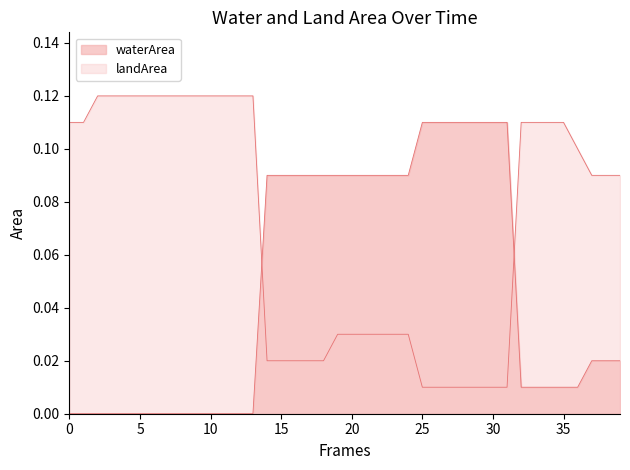

Which series has the largest range (max minus min)?

waterArea